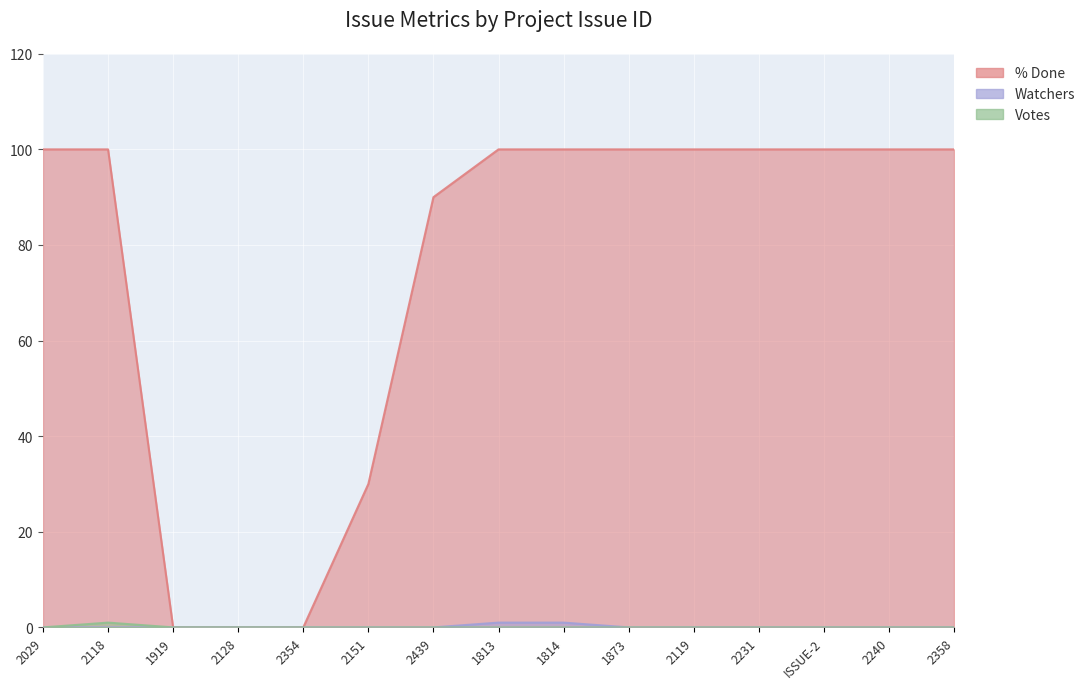

What is the total value across all series at 2151?

30